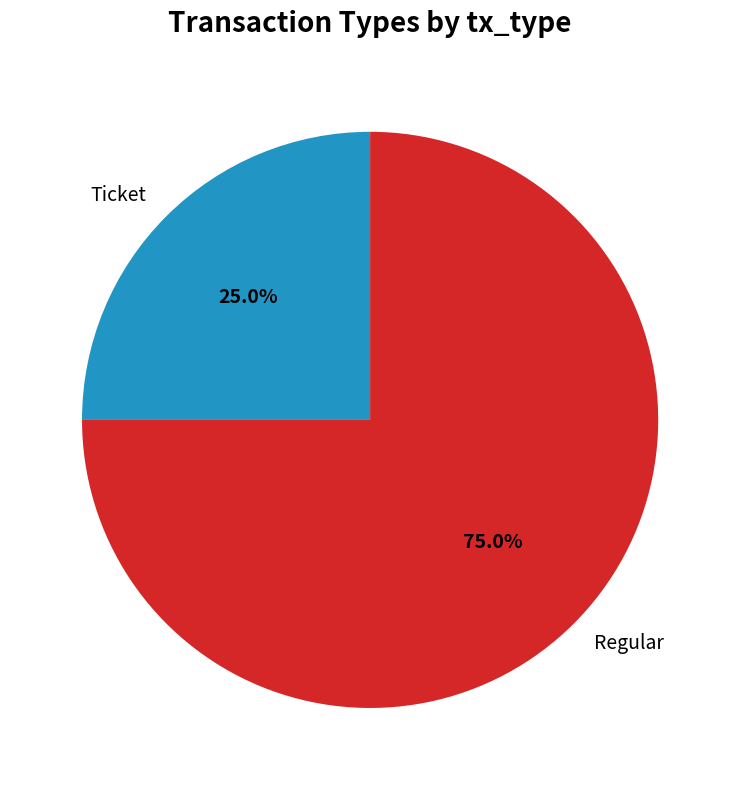

Count the number of slices in the pie.

2